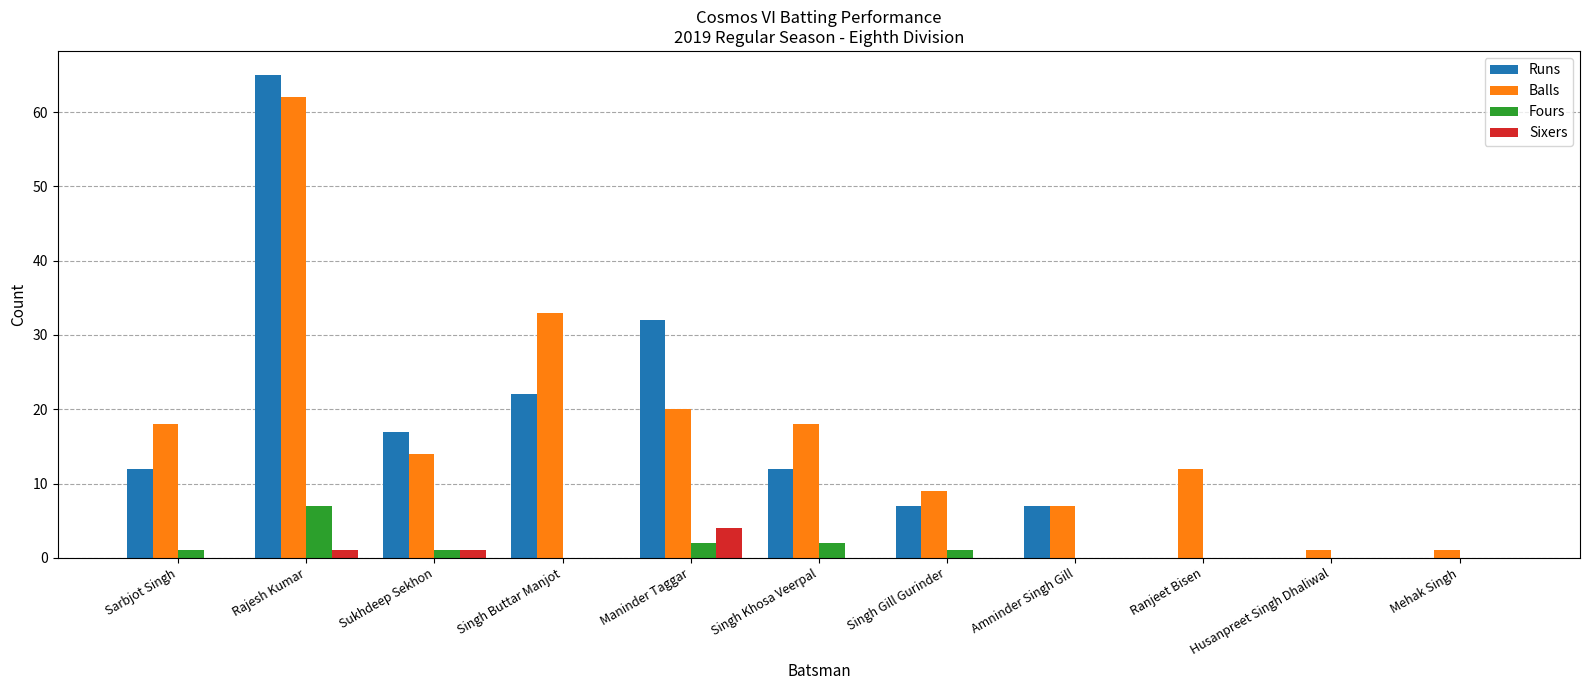

What is the sum of all Fours values?

14